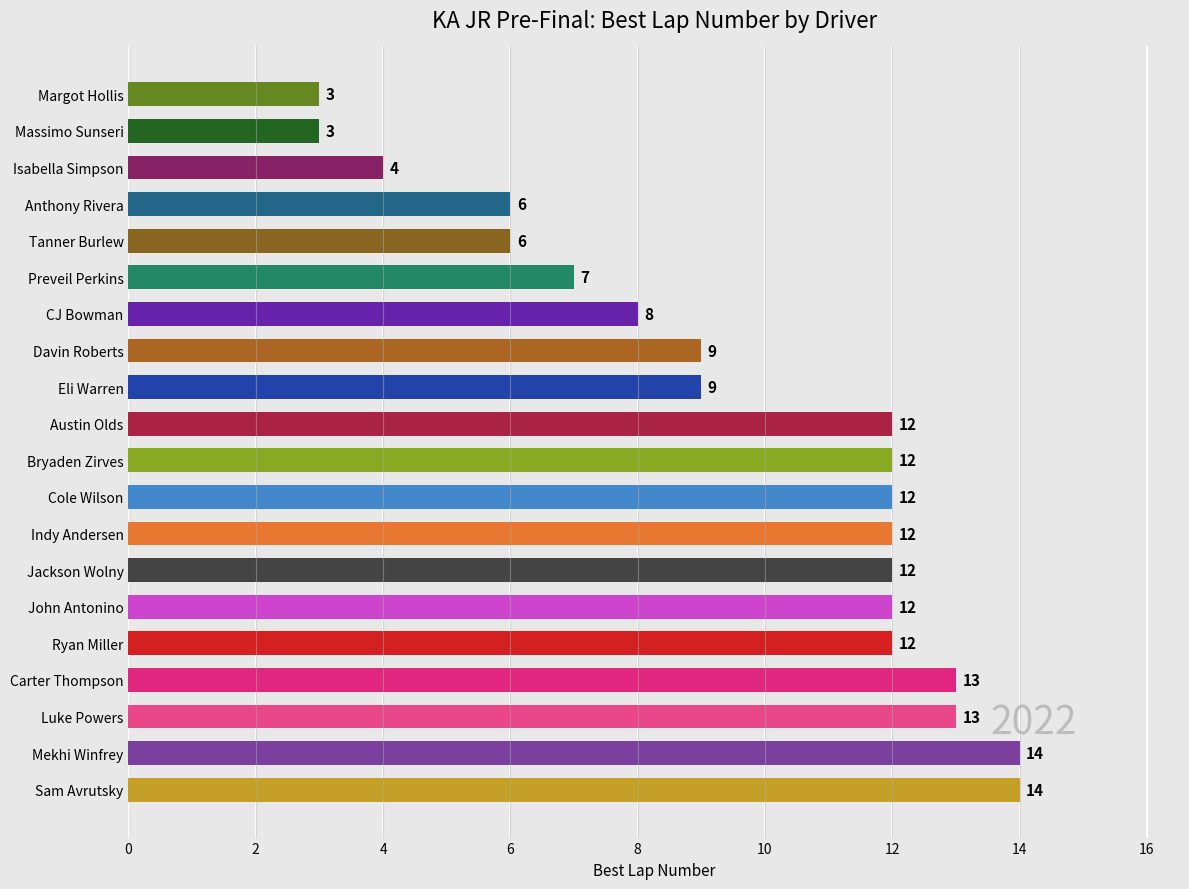

At which label is the value closest to 8?

CJ Bowman